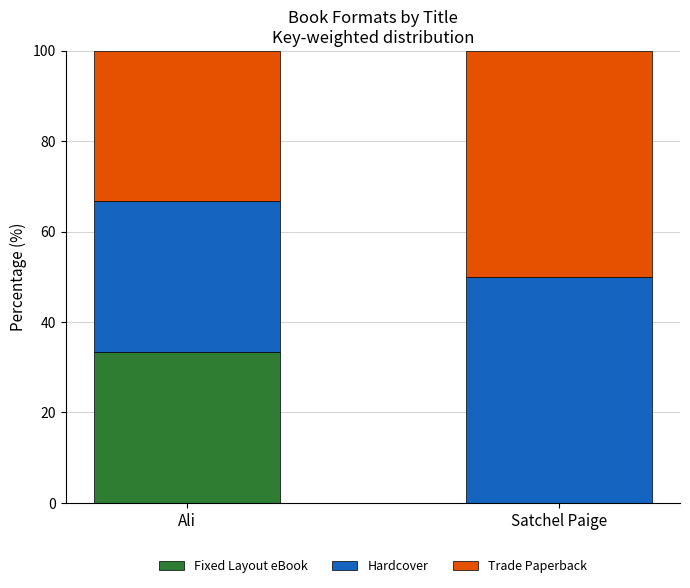

At which label is Fixed Layout eBook closest to 16?

Satchel Paige